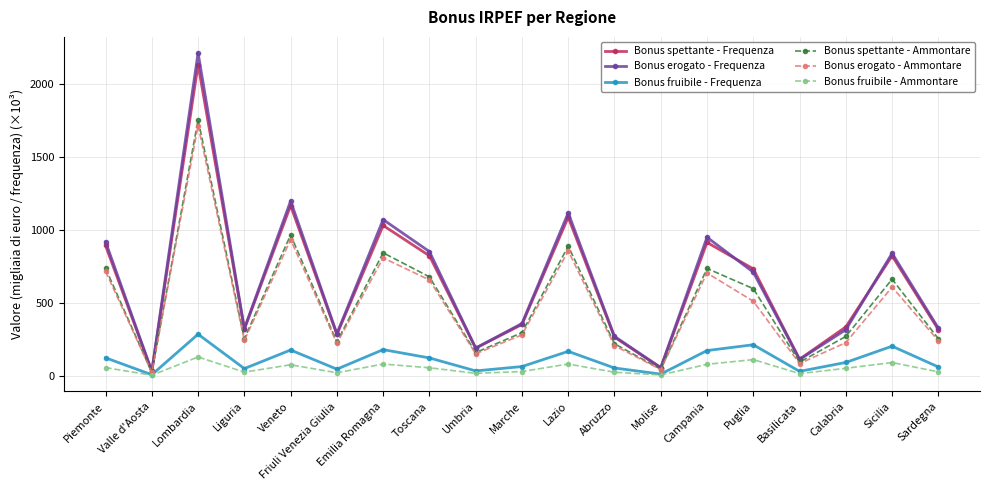

Between Umbria and Campania, which series saw the biggest shift?

Bonus erogato - Frequenza